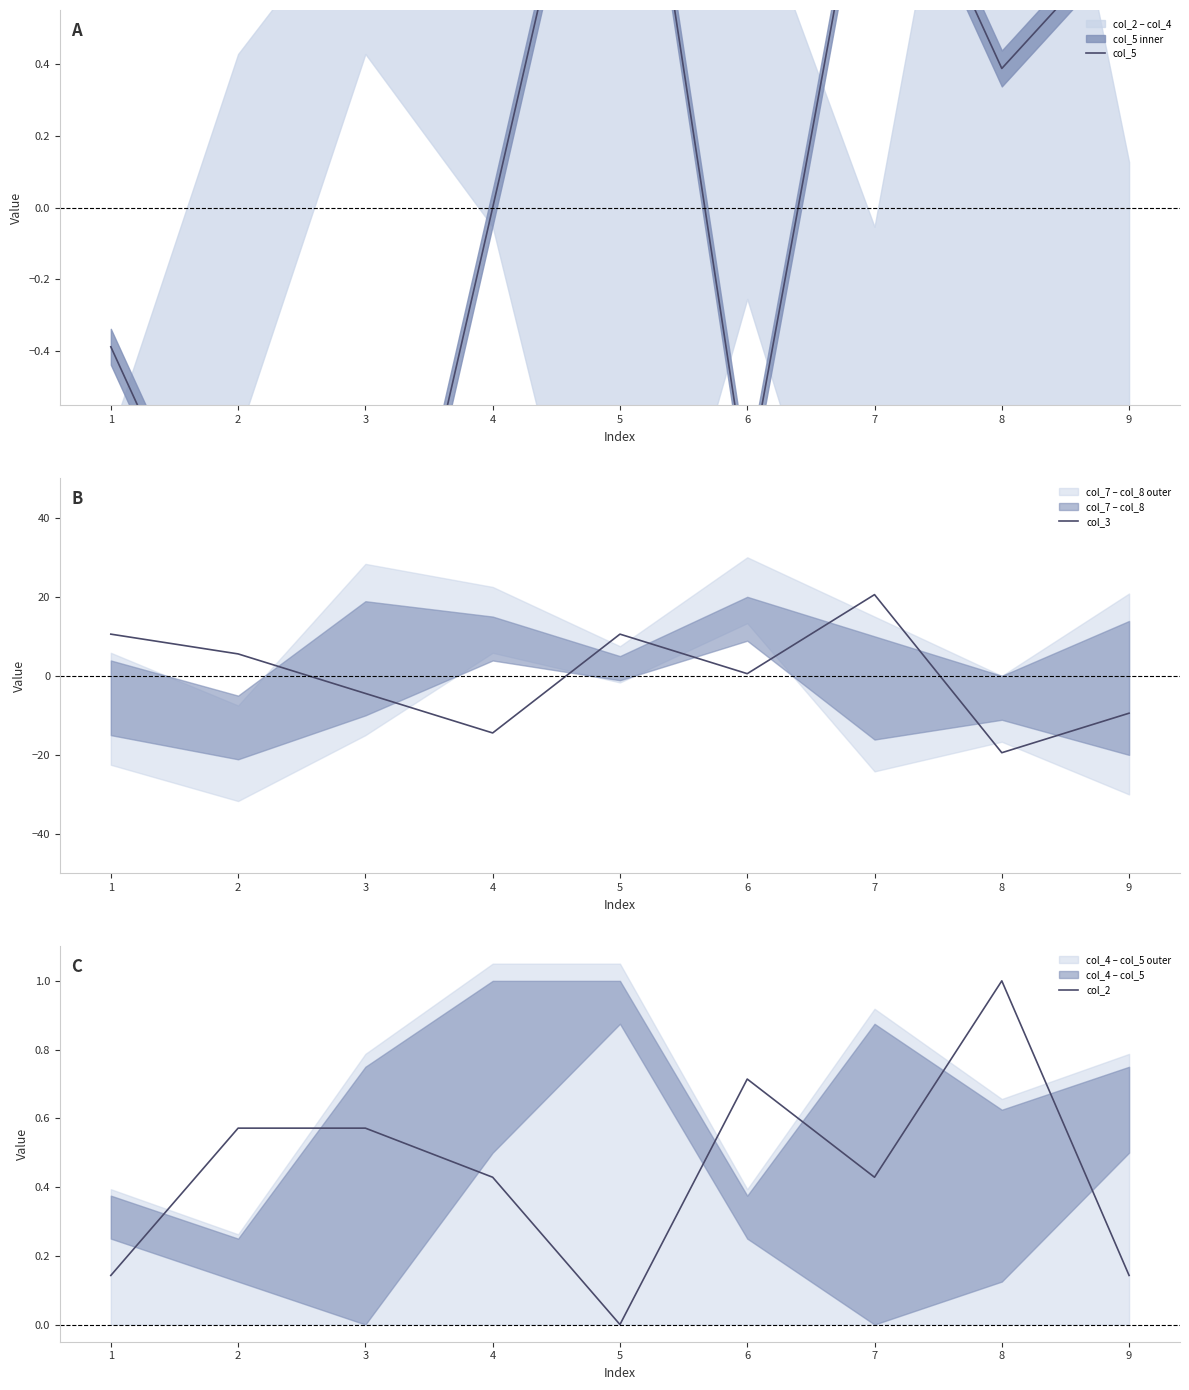

Which series has the widest spread of values?

col_3